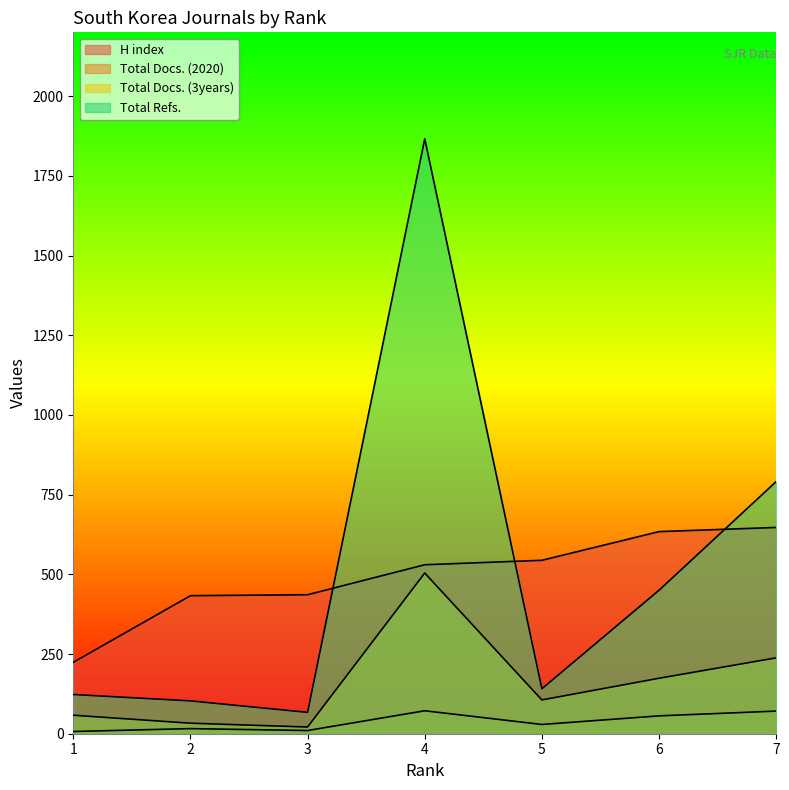

The value of Total Docs. (2020) at 2 is 7. True or false?

False